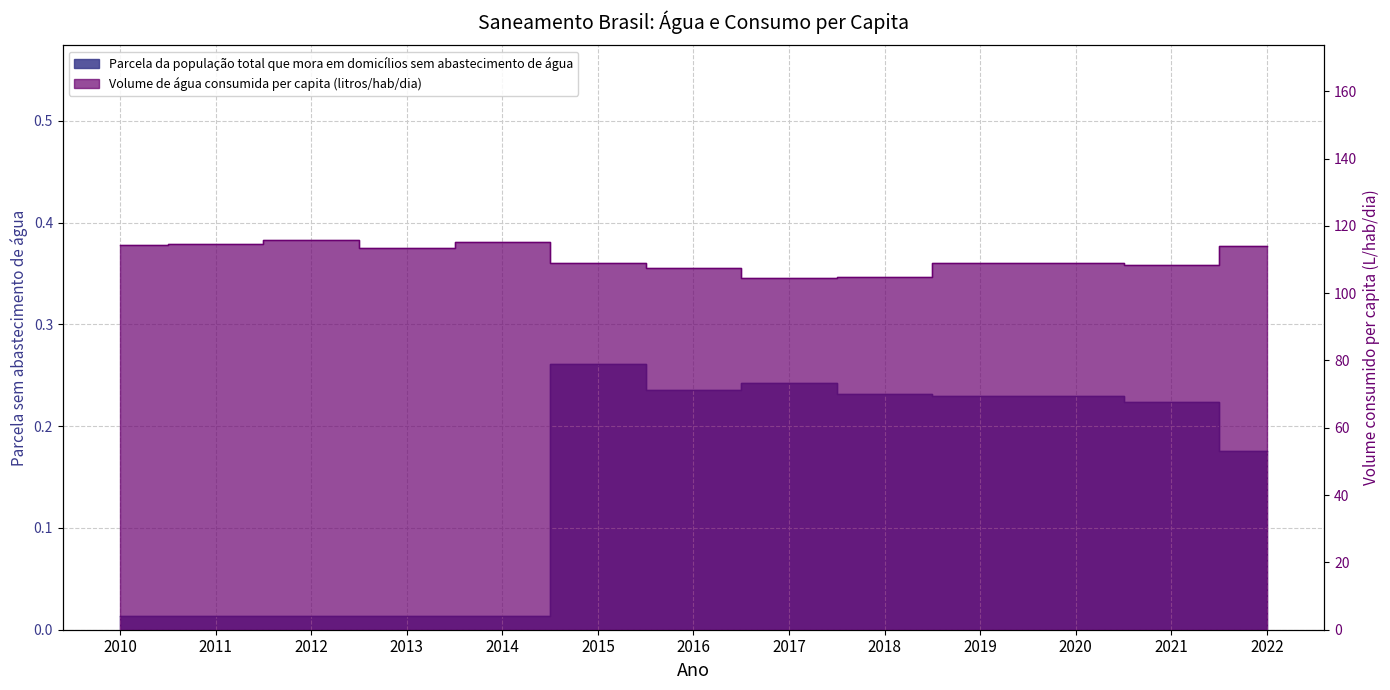

Is it true that Volume de água consumida per capita (litros/hab/dia) equals 109.1 at 2020?

True